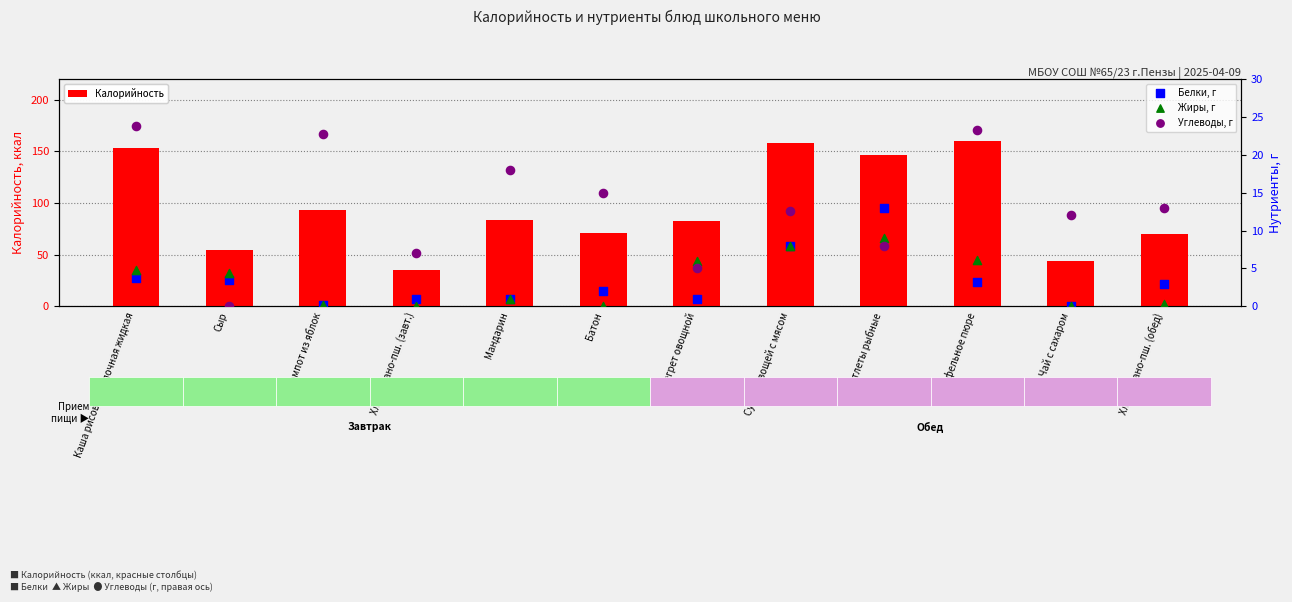

At how many categories does at least one series exceed 101?

4